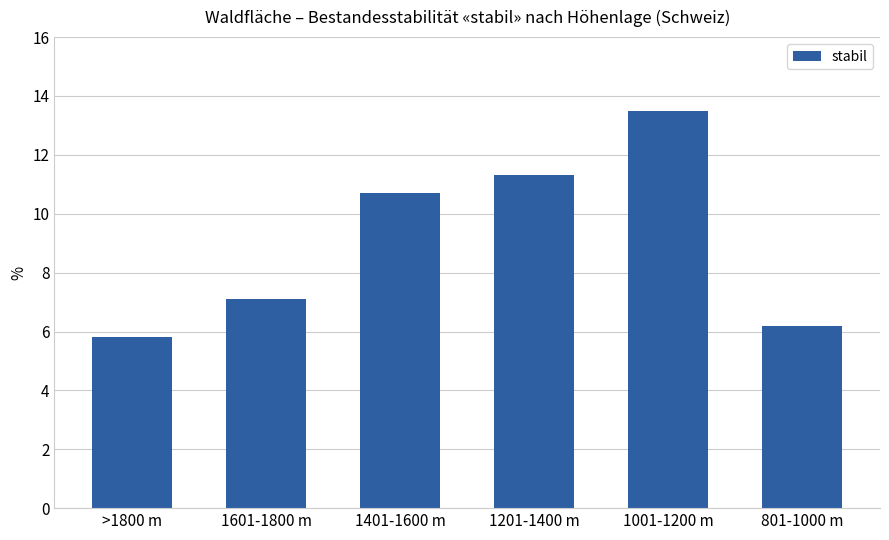

What is the change in value from 1601-1800 m to 801-1000 m?

-0.9